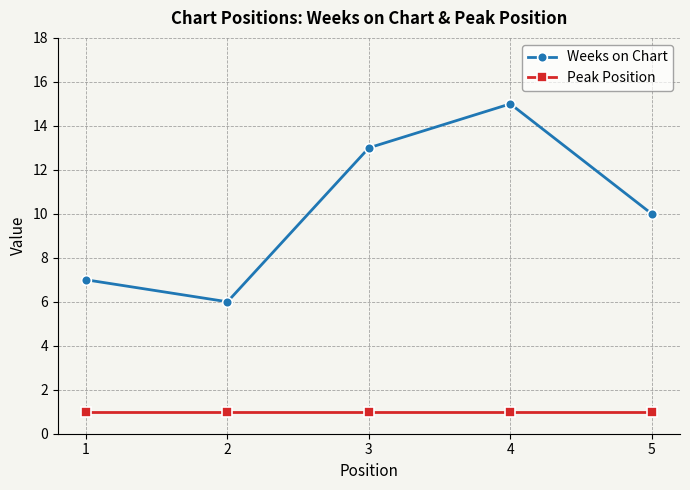

True or false: Peak Position and Weeks on Chart cross at least once.

False